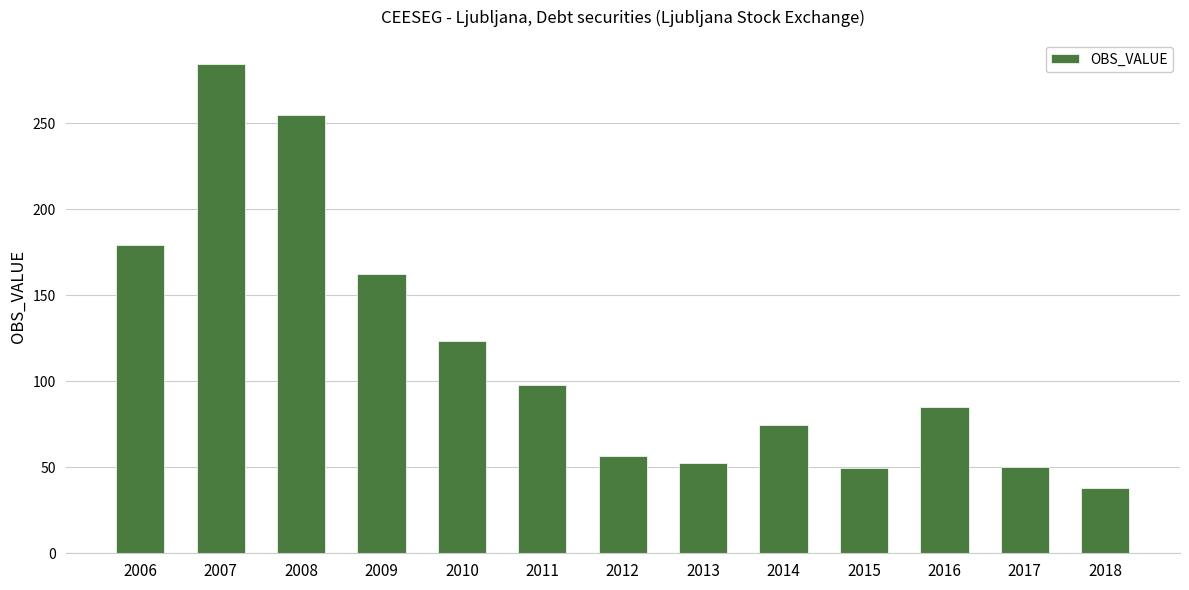

Which has a higher value, 2009 or 2016?

2009